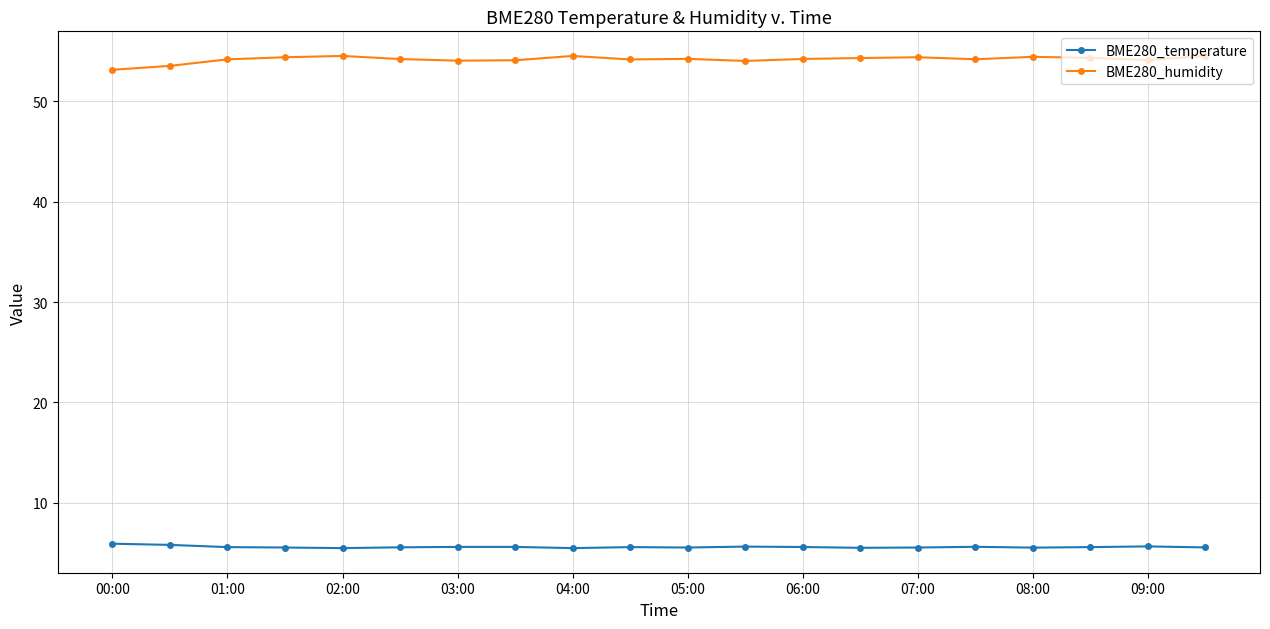

What is the greatest value displayed?

54.5